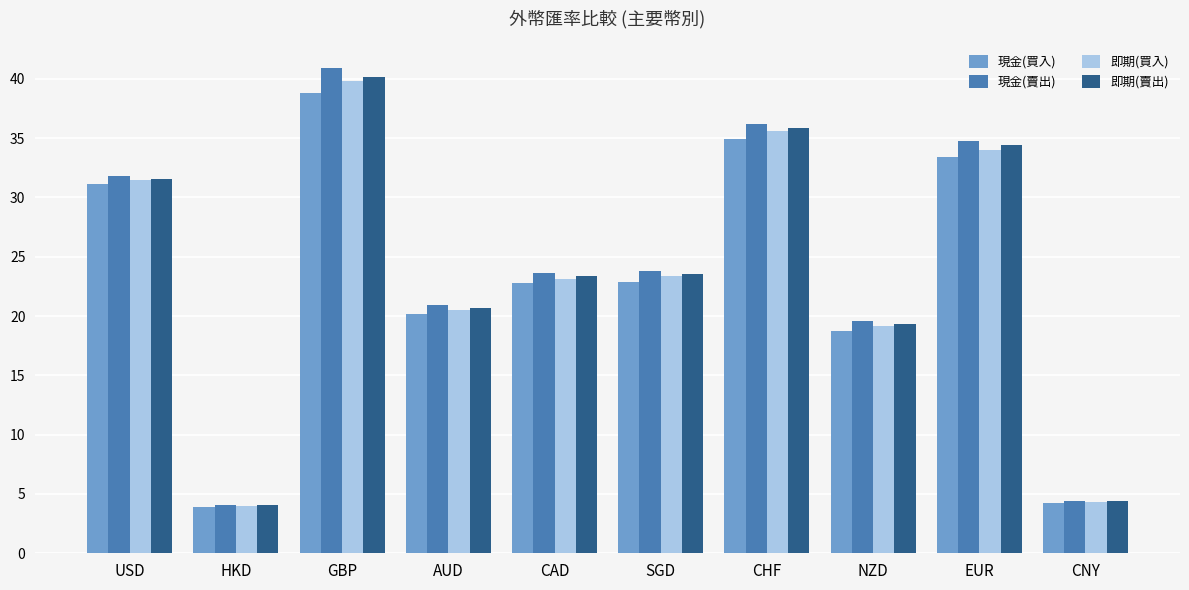

At which category is the sum across all series the highest?

GBP